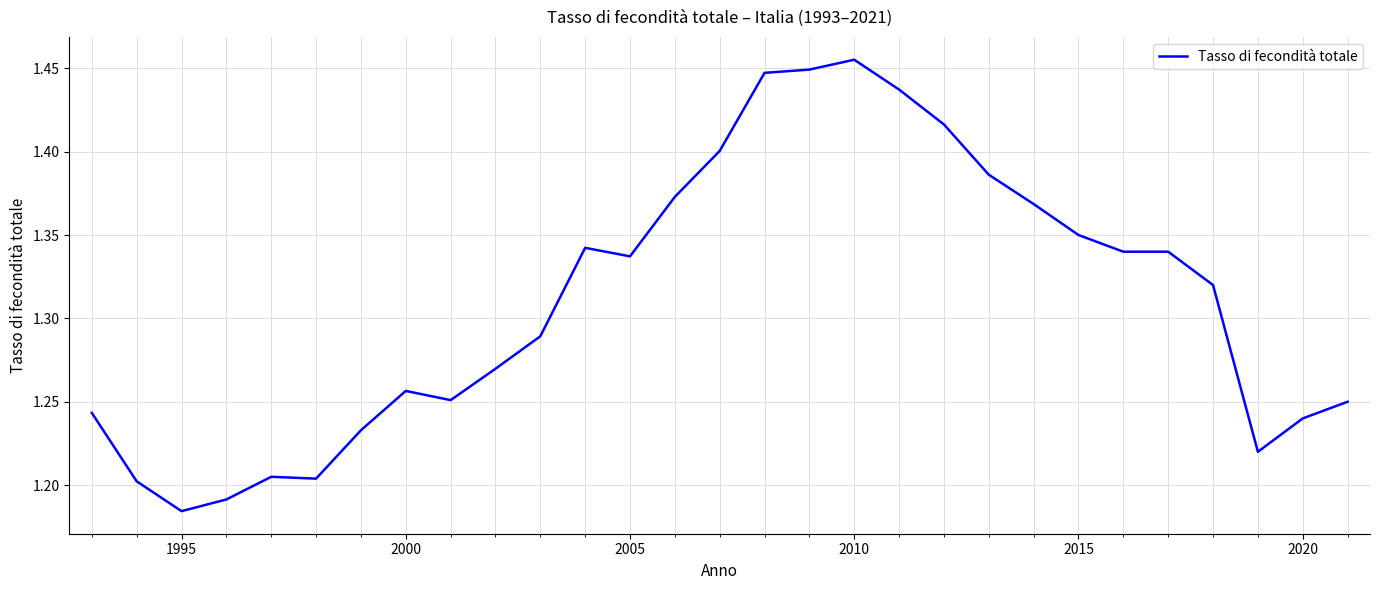

What is the difference between the maximum and minimum values?

0.3